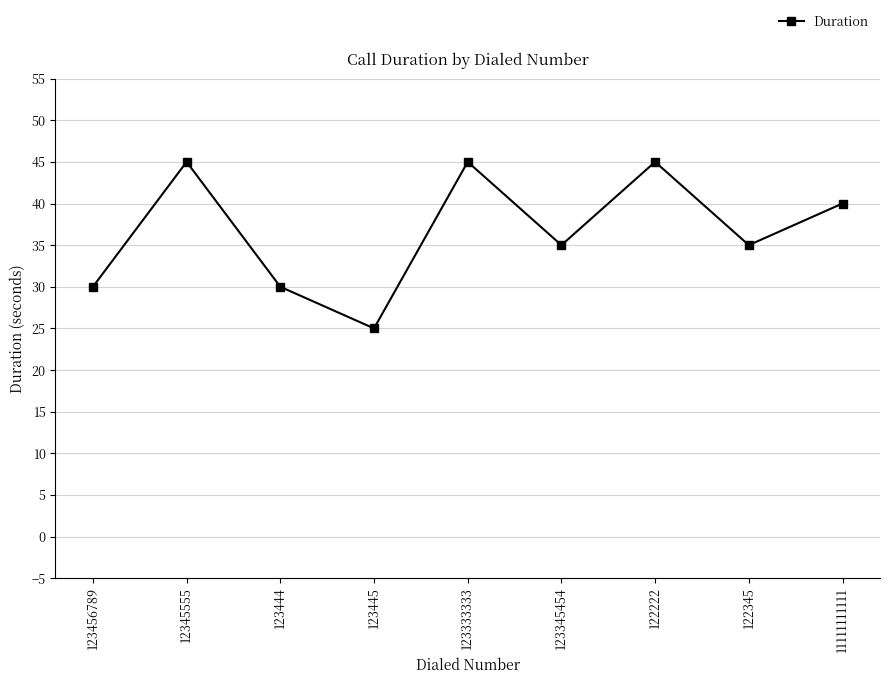

How many distinct data groups are displayed?

1